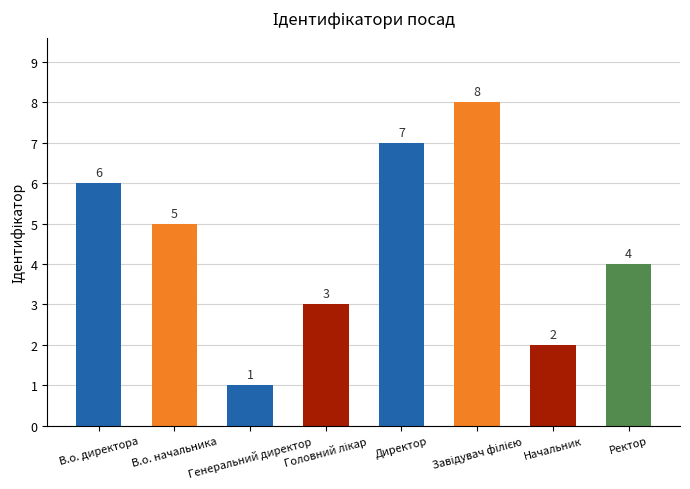

How many categories are shown in the chart?

8